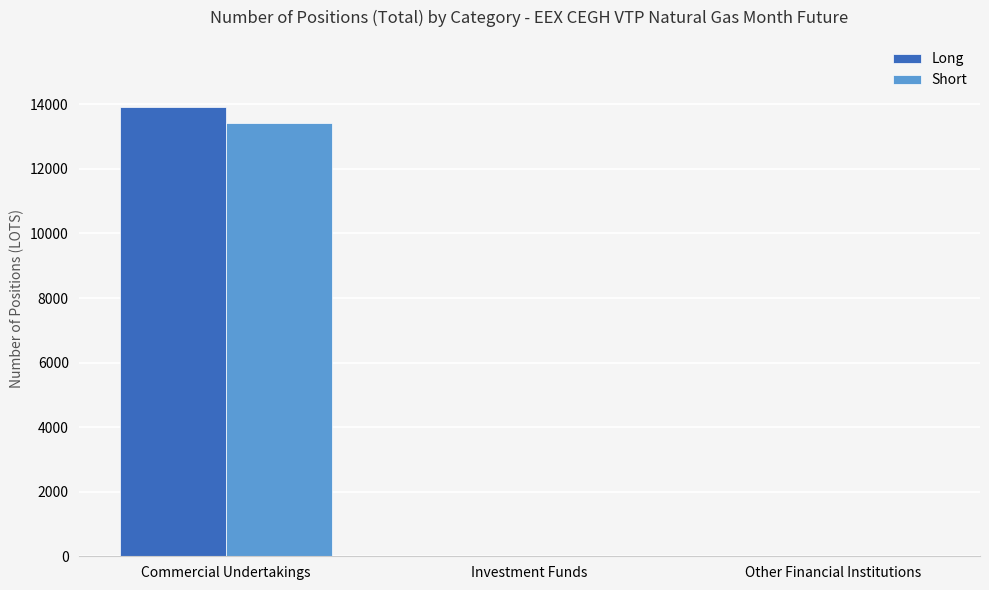

At which category is the sum across all series the highest?

Commercial Undertakings